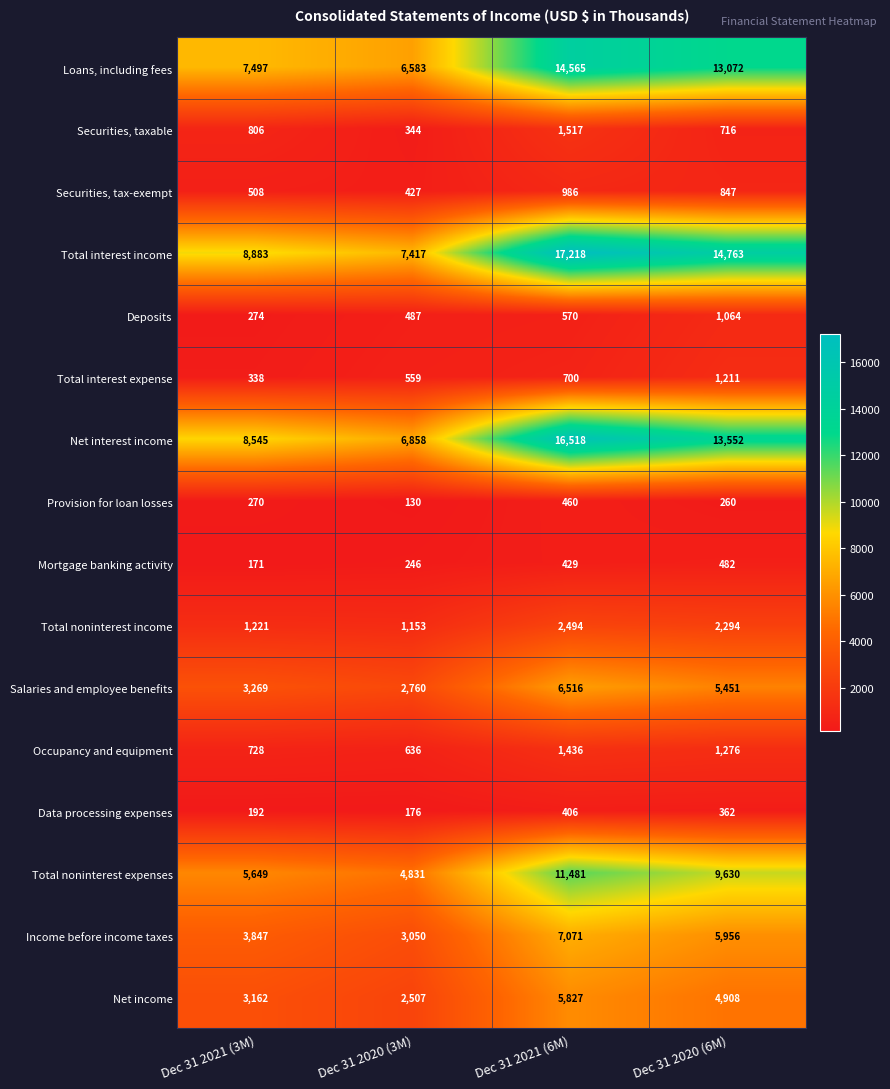

How many data points does each series have?

4